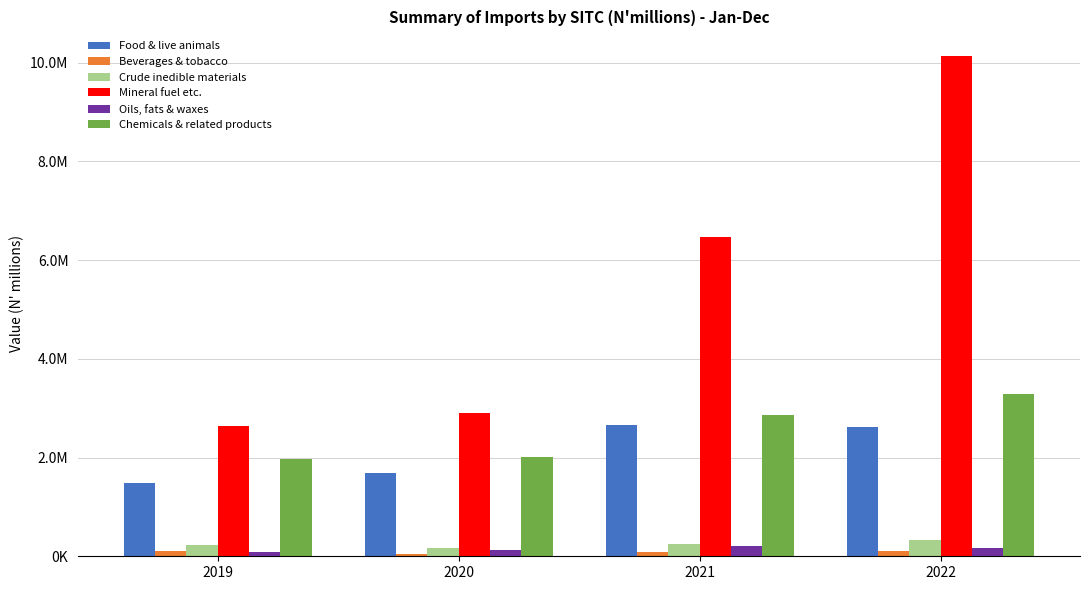

At which category does the chart reach its minimum across all series?

2020